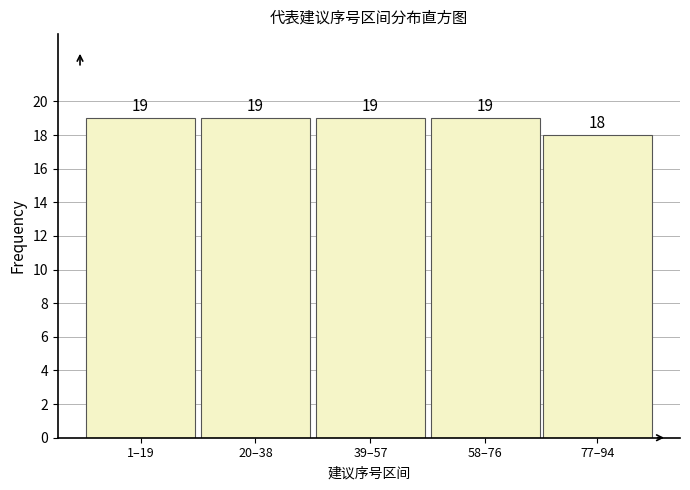

Reading left to right, extract all data points from this chart.

19	19	19	19	18